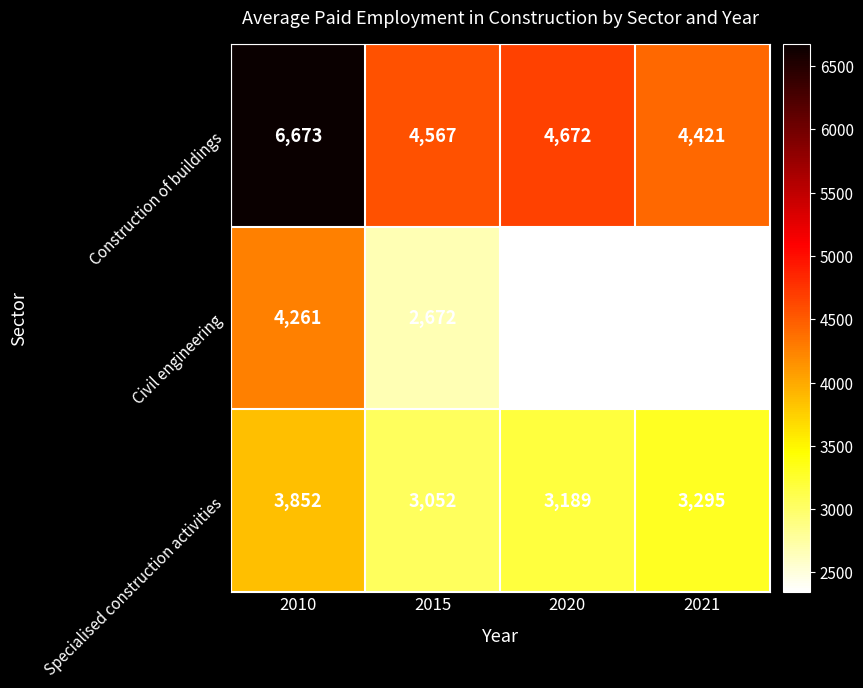

What is the spread (max minus min) of values at 2021?

2077